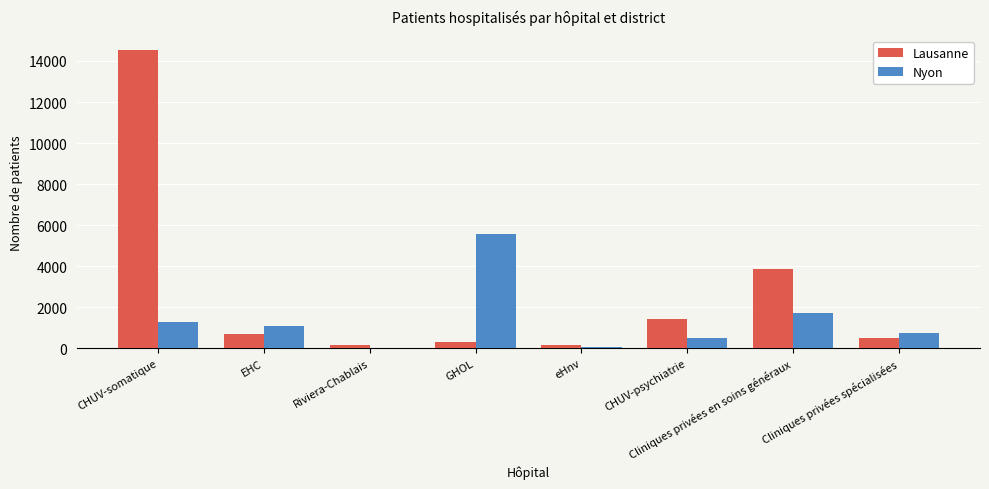

At which category does the chart reach its peak across all series?

CHUV-somatique